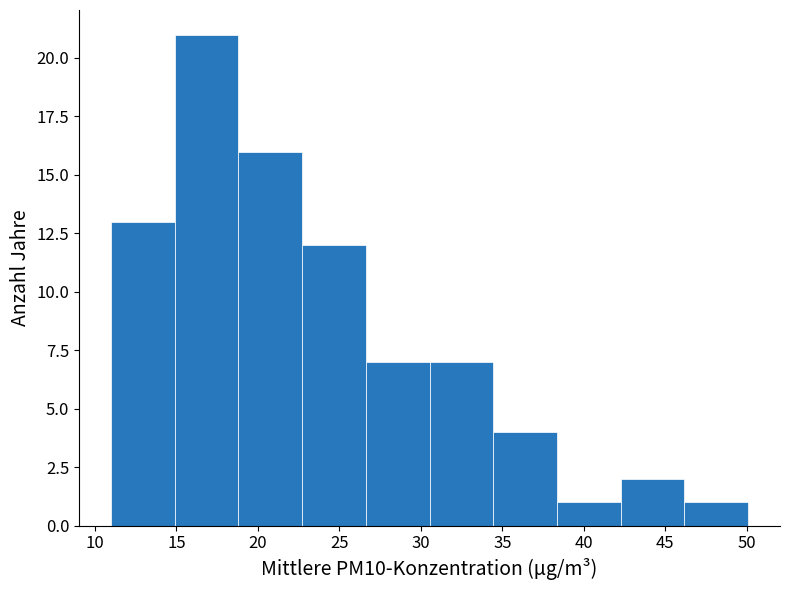

How tall is the bar that spans 30.5 to 34.5 on the x-axis? Neither the bar edges nor the heights are printed on the chart, so give them approximately, as read against the axes.

7